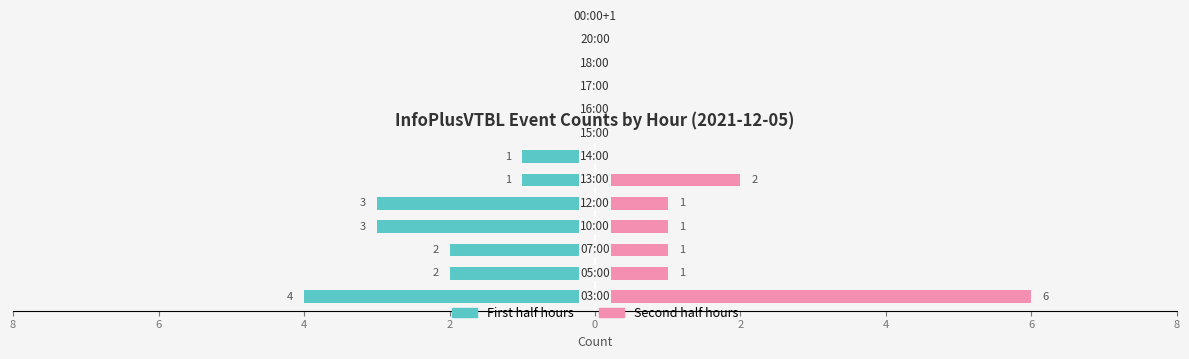

What position from the left is 16:00?

9